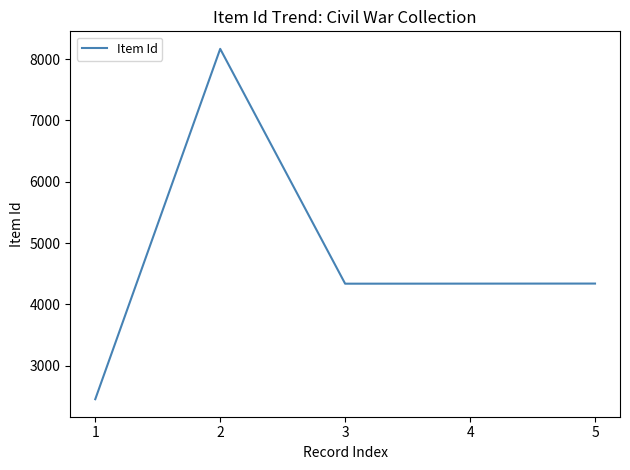

What is the difference between the second highest and minimum values?

1885